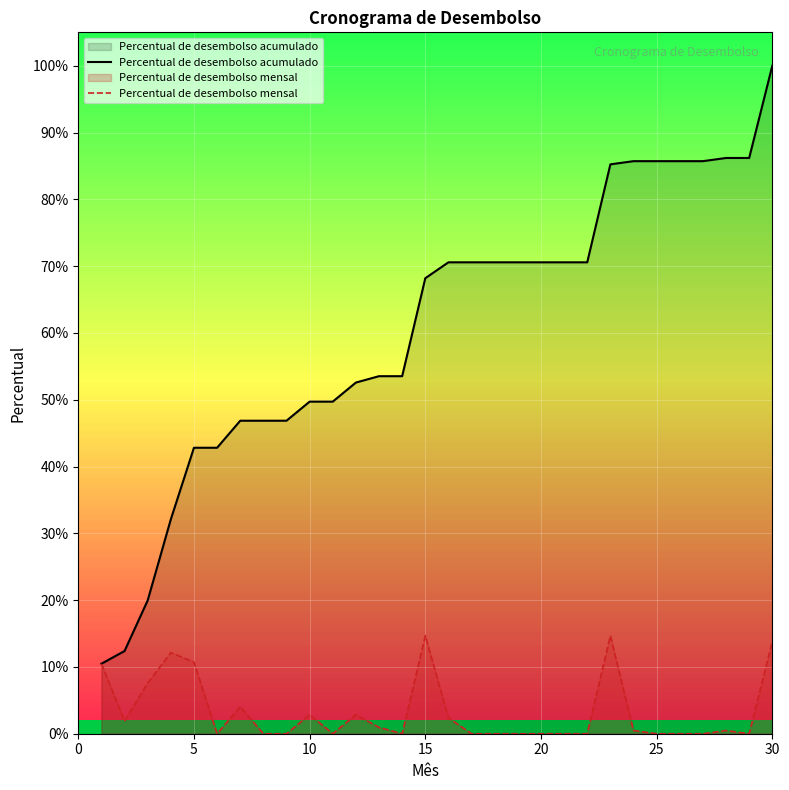

How many lines are shown in the chart?

2